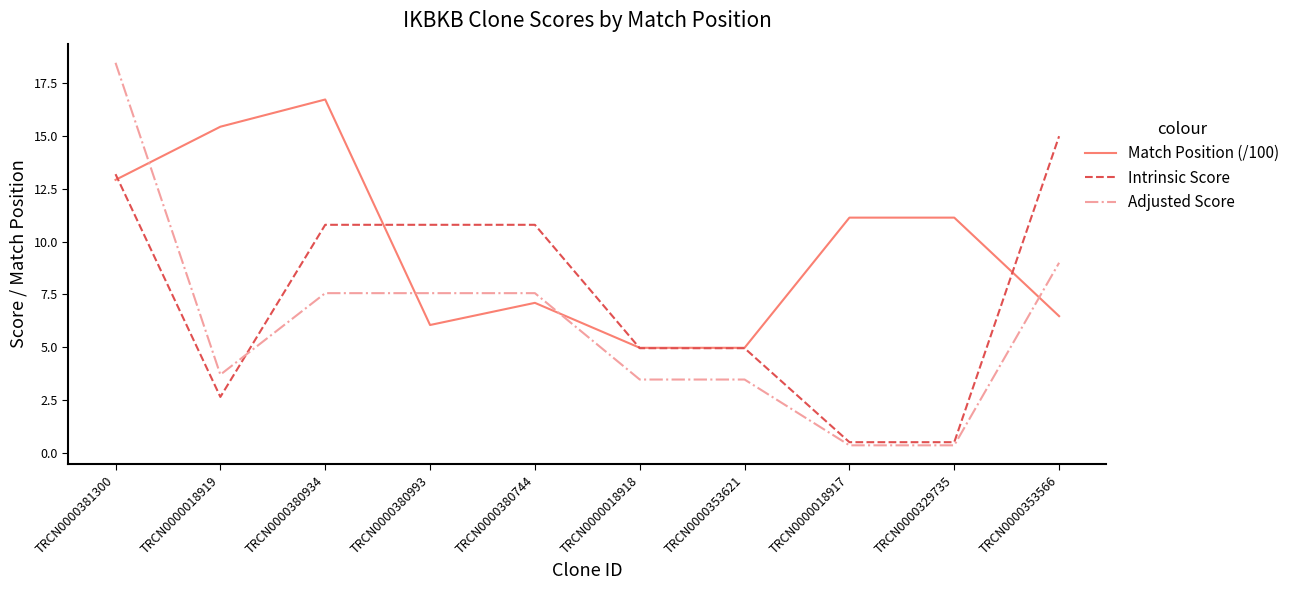

What is the sum of the Match Position (/100) values at TRCN0000329735 and TRCN0000353566?

17.6